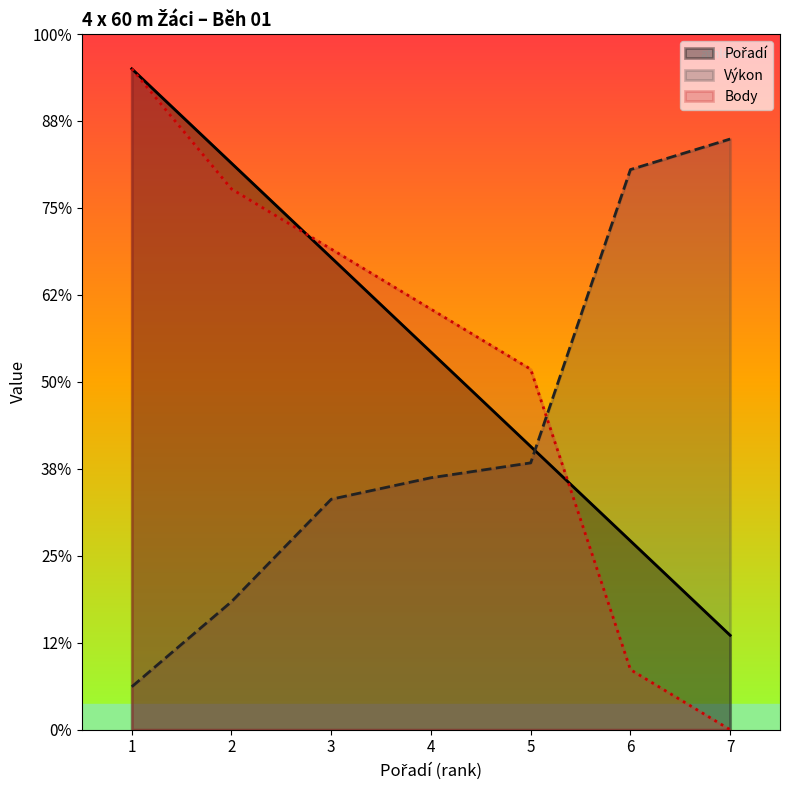

Which series has the widest spread of values?

Body